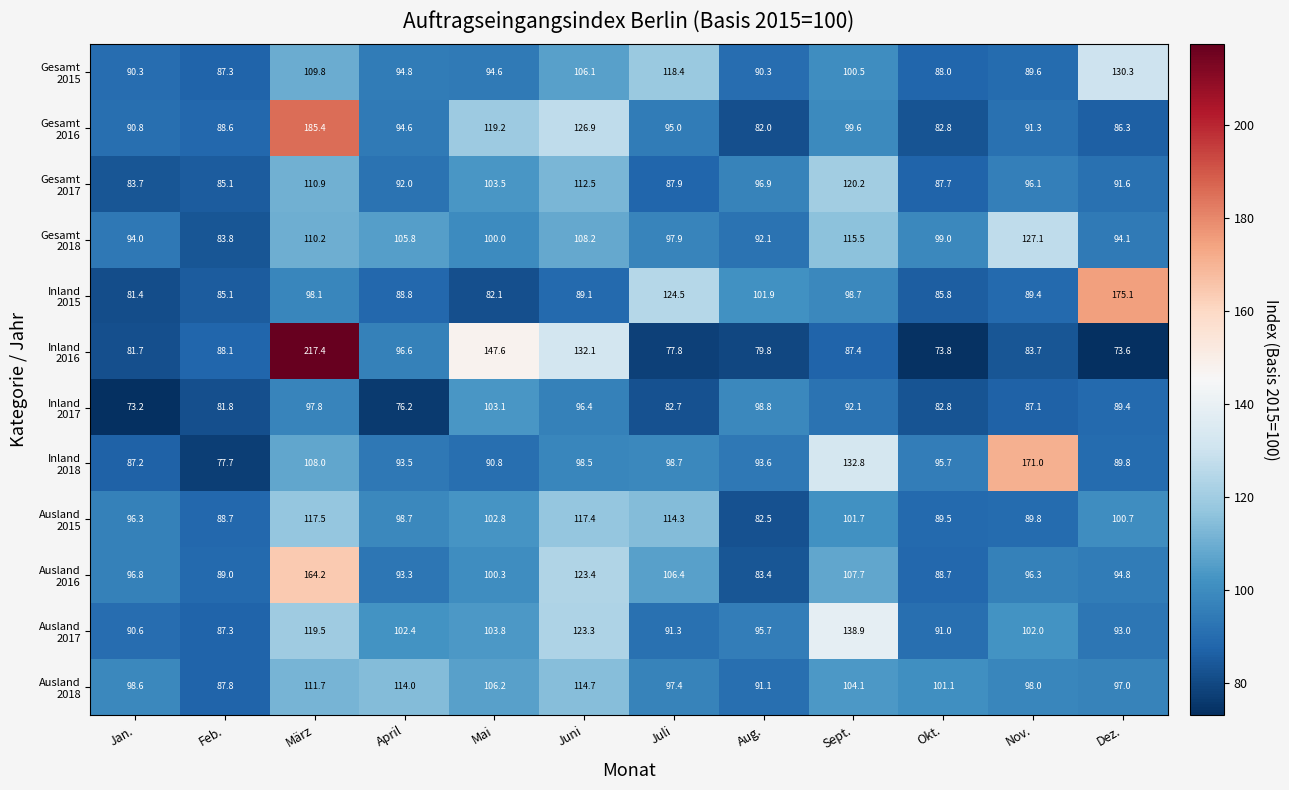

What is the maximum value shown in the chart?

217.4